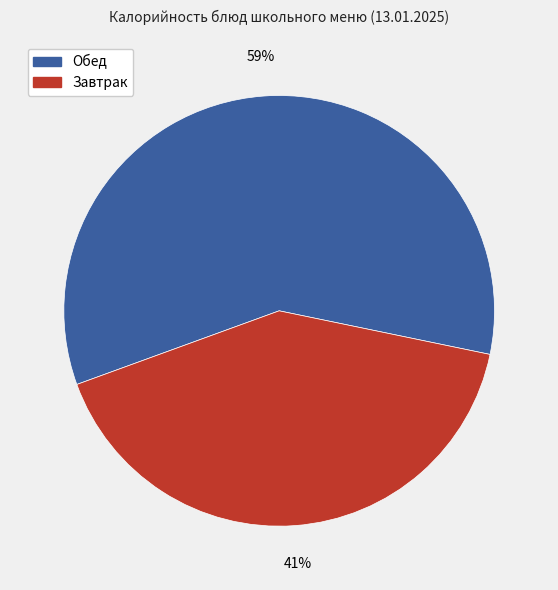

To the nearest percent, what is the difference between the largest and smallest slice percentages?

18%